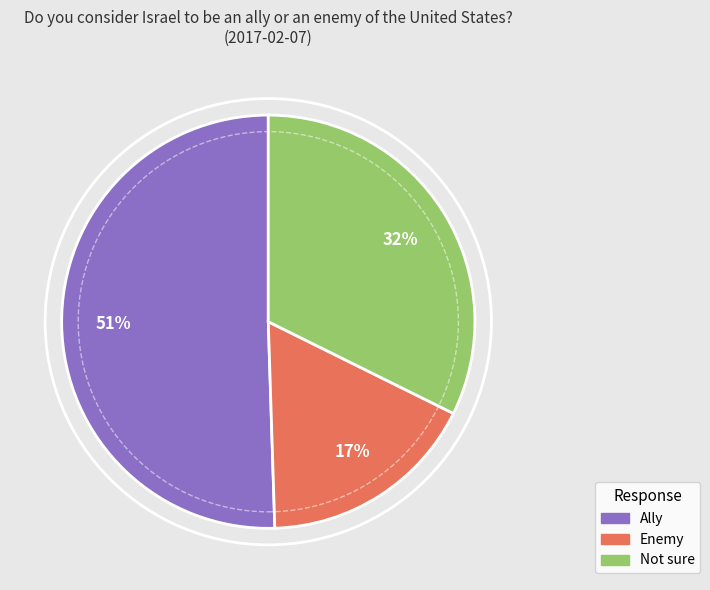

What percentage is the Enemy slice, to the nearest percent?

17%